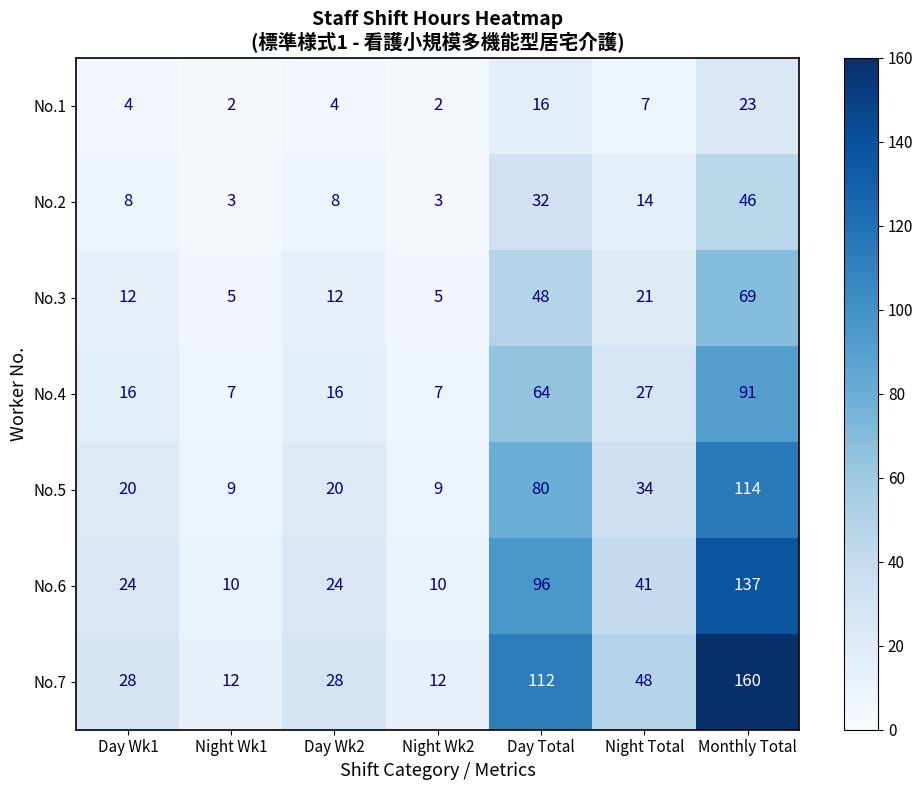

What is the lowest value of the No.5 series?

9